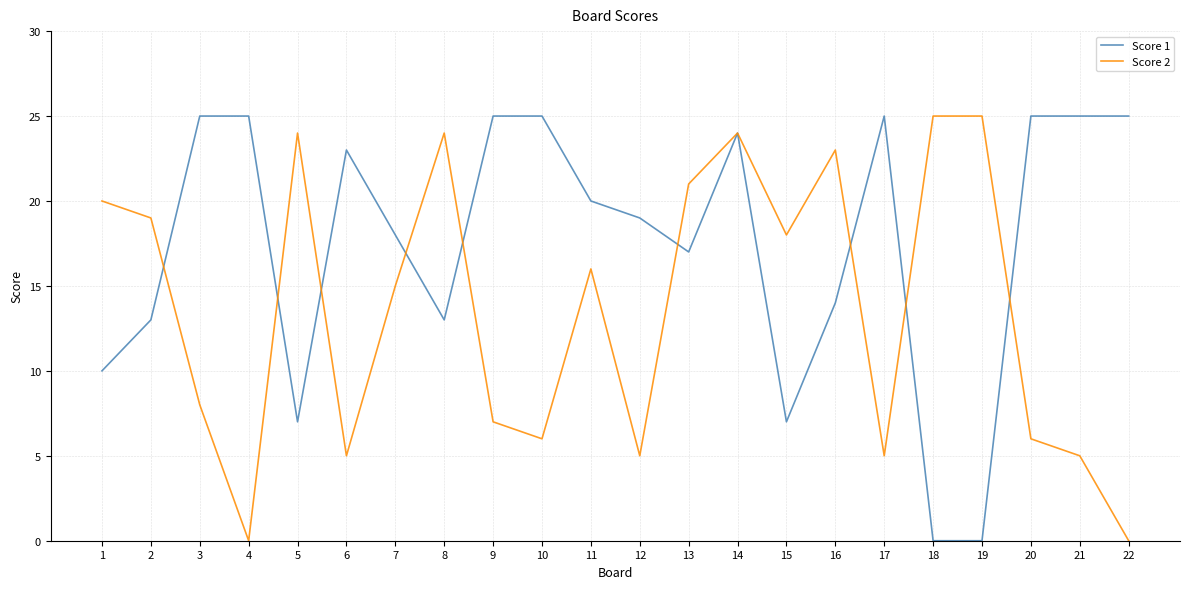

What is the difference between the maximum and minimum values in the Score 1 series?

25